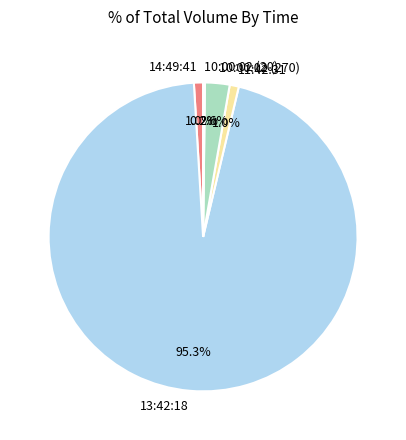

What is the largest slice in the pie chart?

13:42:18